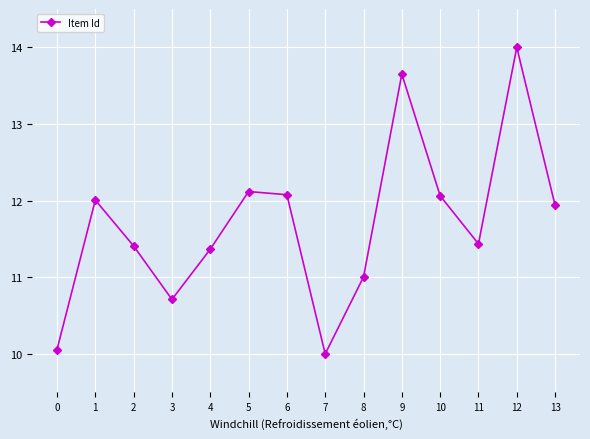

Which label corresponds to the smallest value in the chart?

7